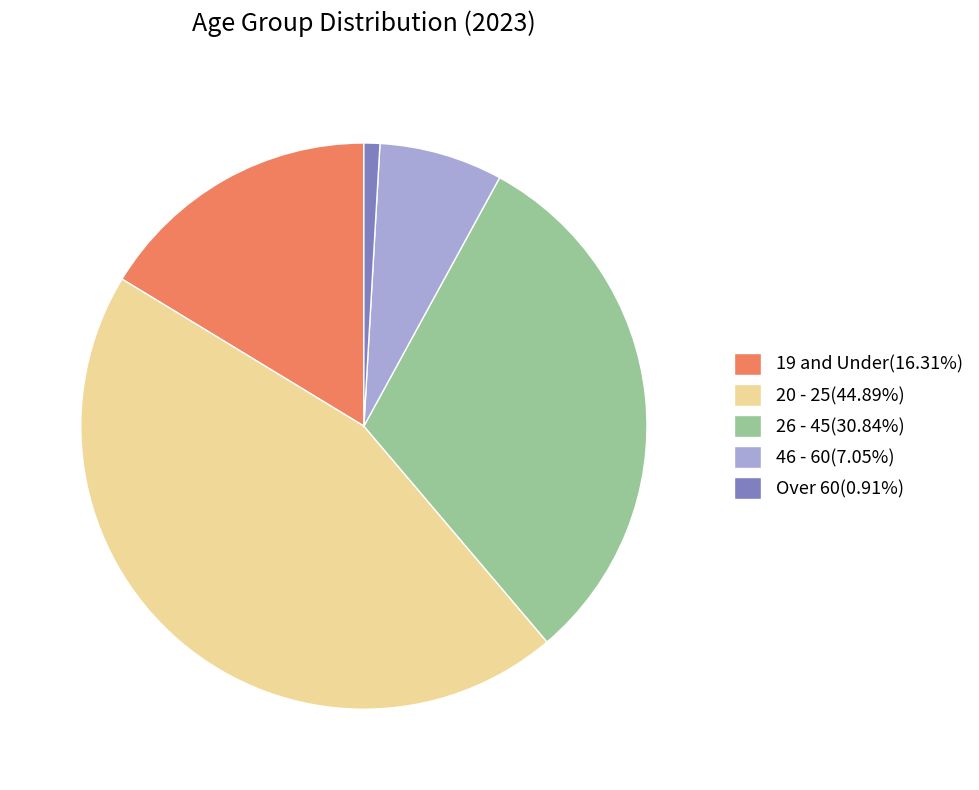

Rank the categories by value from highest to lowest.

20 - 25, 26 - 45, 19 and Under, 46 - 60, Over 60